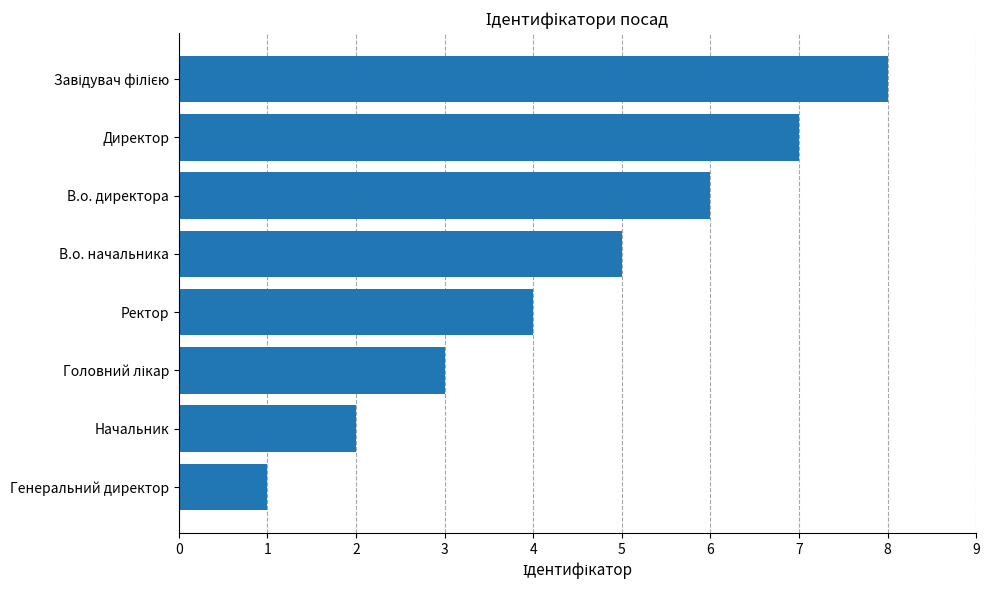

Where is the data nearest to the value 4?

Ректор